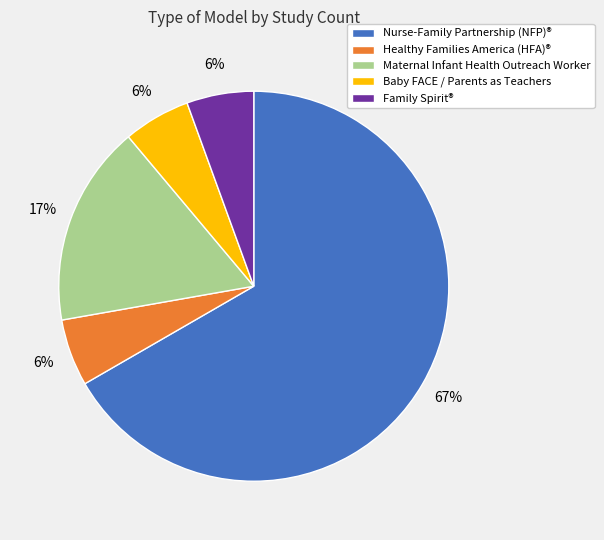

To the nearest percent, what portion does Maternal Infant Health Outreach Worker represent?

17%